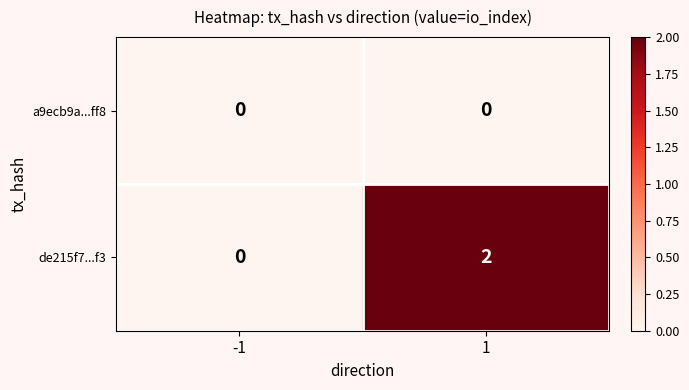

Reading left to right, transcribe all the data shown in this chart.

a9ecb9a...ff8: 0	0
de215f7...f3: 0	2